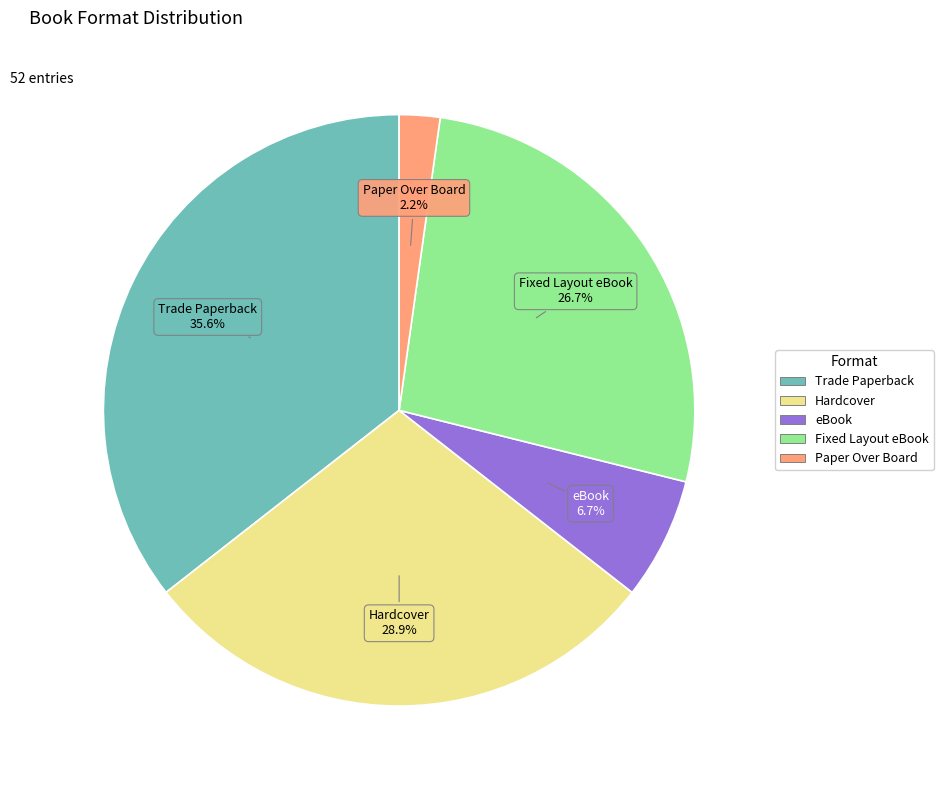

How many slices are in this pie chart?

5